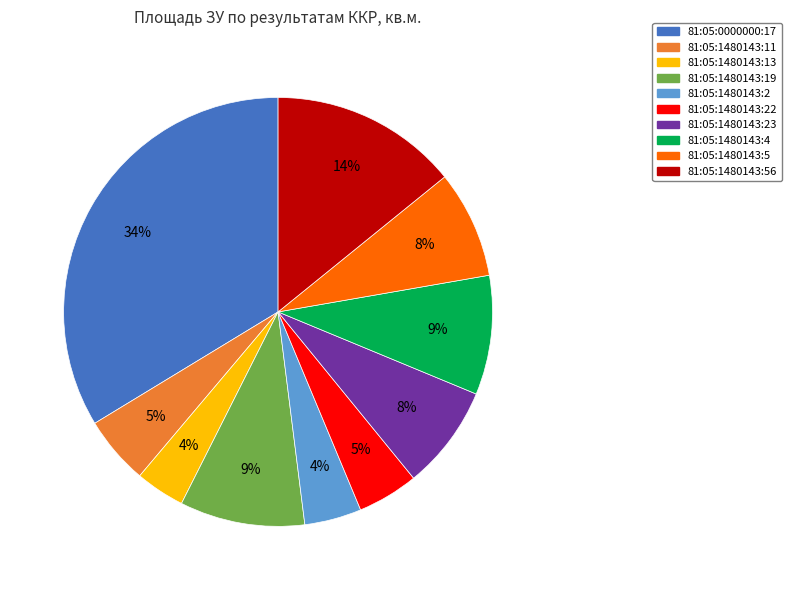

To the nearest percent, what is the average slice percentage?

10%